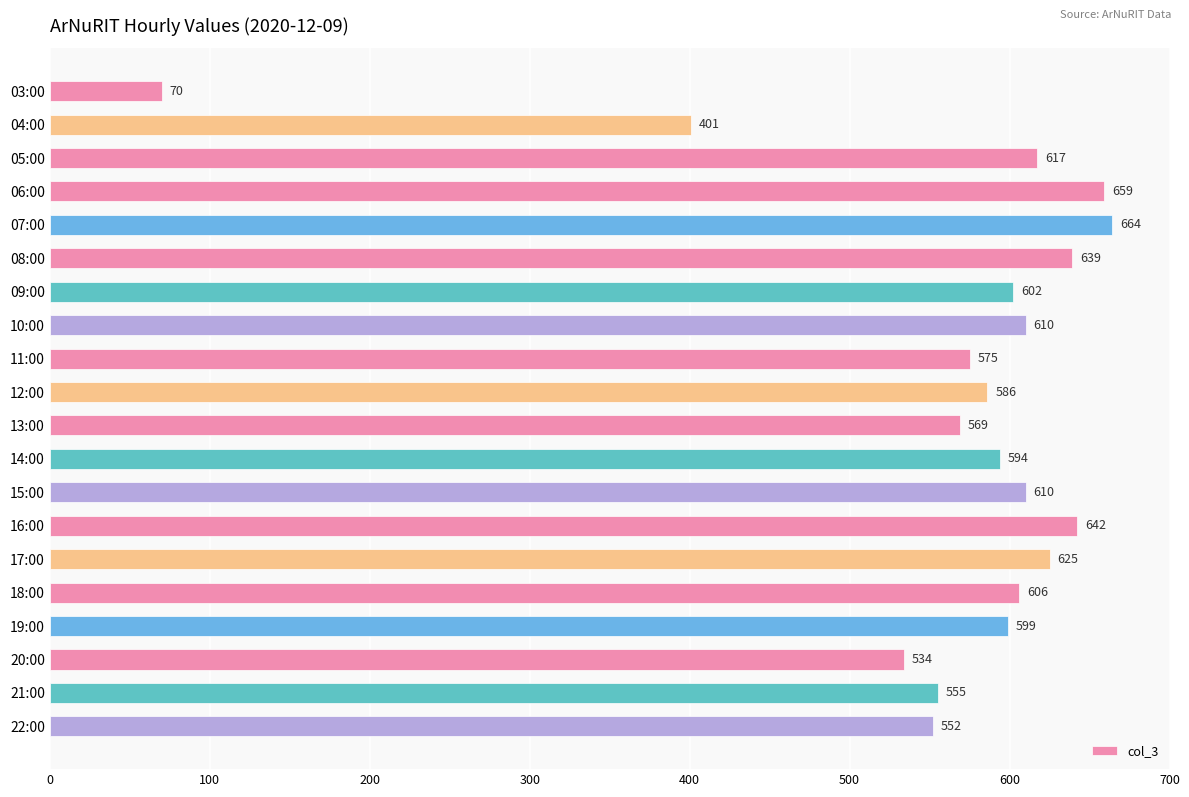

How many data points are less than 602?

10